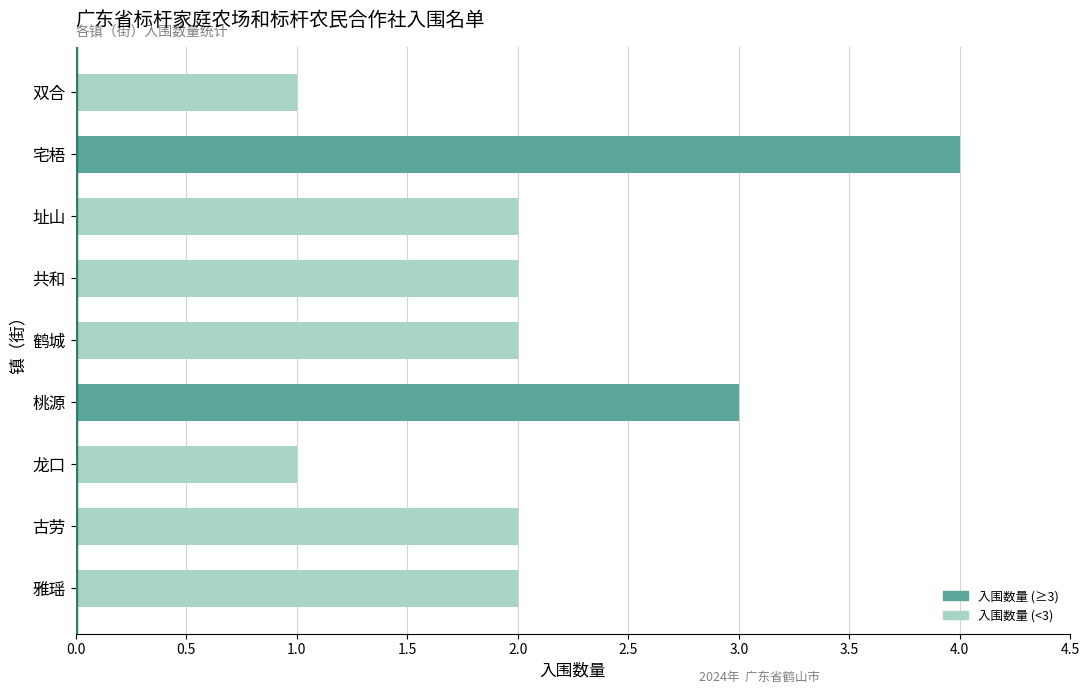

Reading top to bottom, list all the values displayed in this chart.

双合=1	宅梧=4	址山=2	共和=2	鹤城=2	桃源=3	龙口=1	古劳=2	雅瑶=2